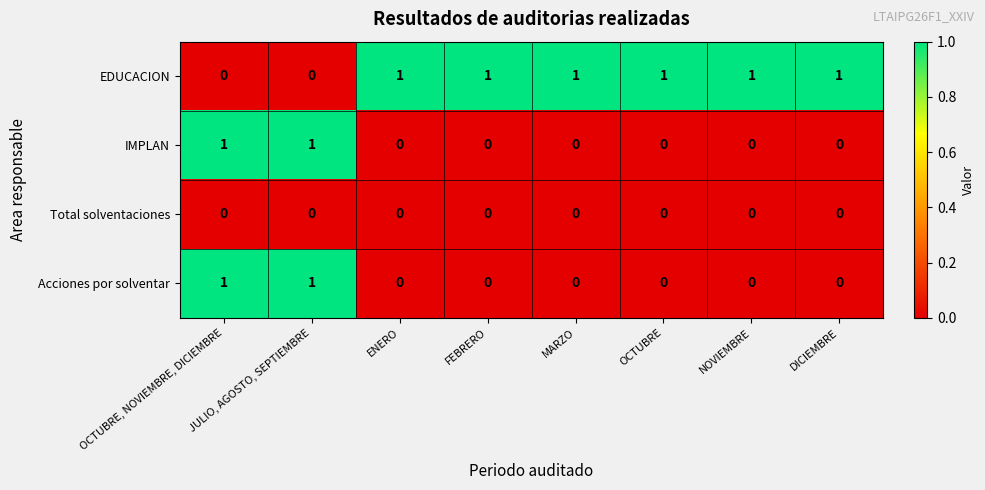

What is the spread (max minus min) of values at OCTUBRE, NOVIEMBRE, DICIEMBRE?

1